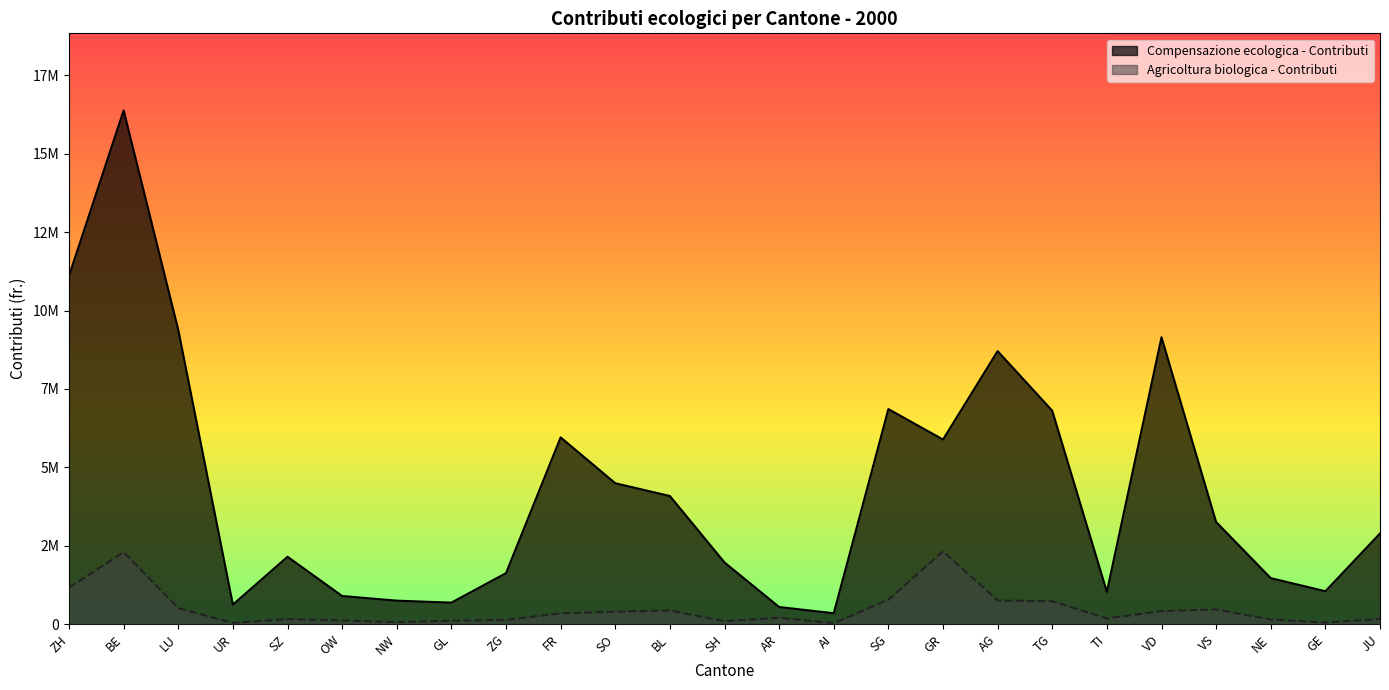

The value of Agricoltura biologica - Contributi at TI is 185486. True or false?

True